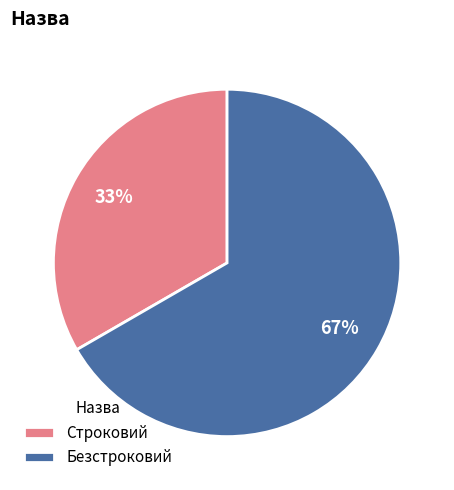

Does Безстроковий represent more than half of the total?

Yes